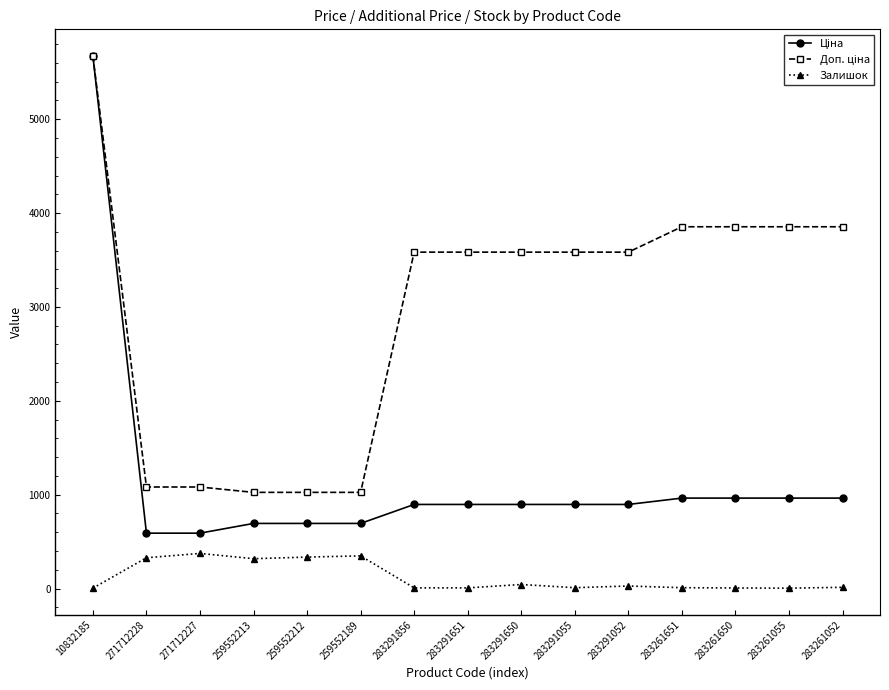

What is the greatest value displayed?

5673.8